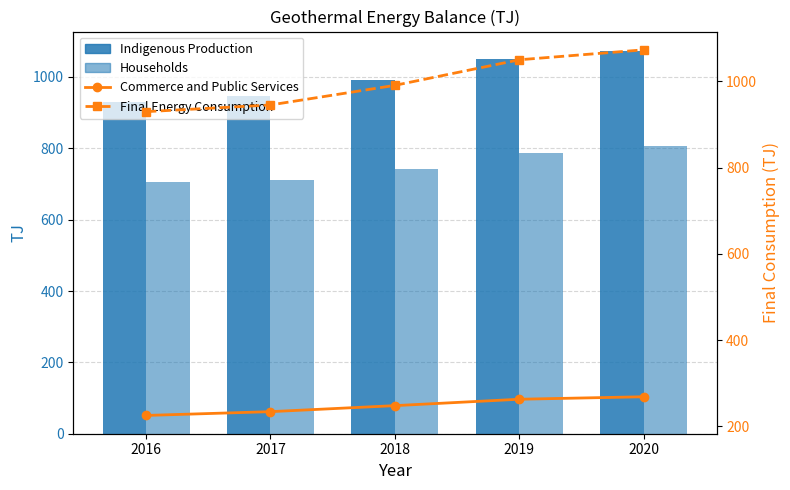

Is the value of Households at 2018 greater than the value of Commerce and Public Services at 2020?

Yes